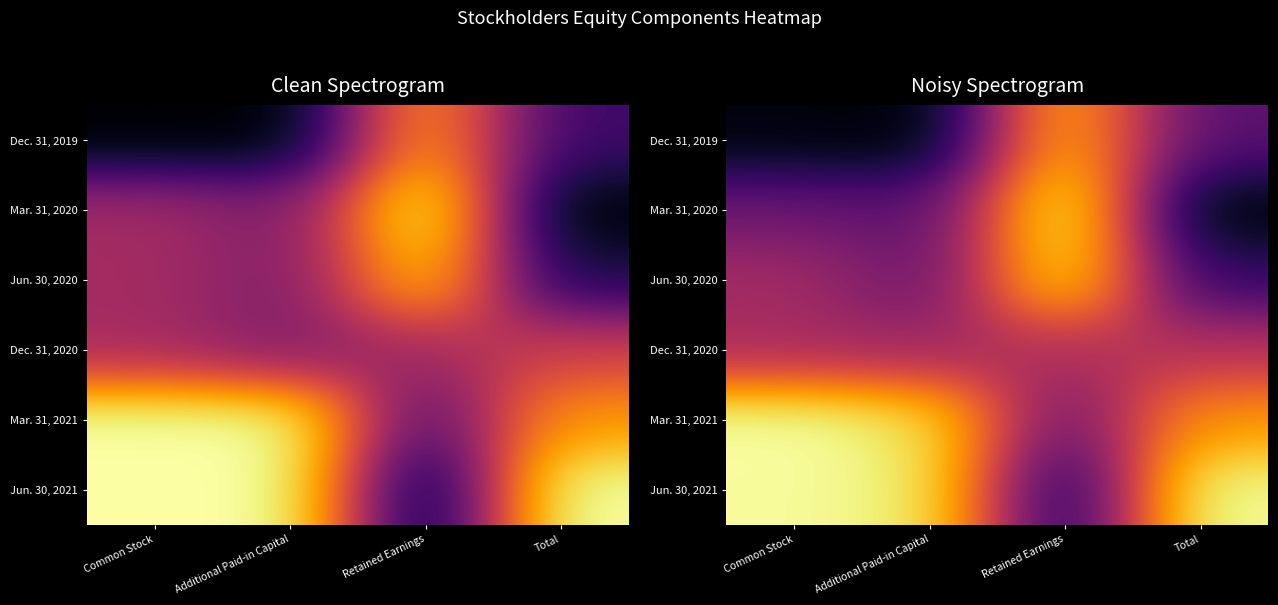

Which category has the lowest value in the Dec. 31, 2020 series?

Additional Paid-in Capital